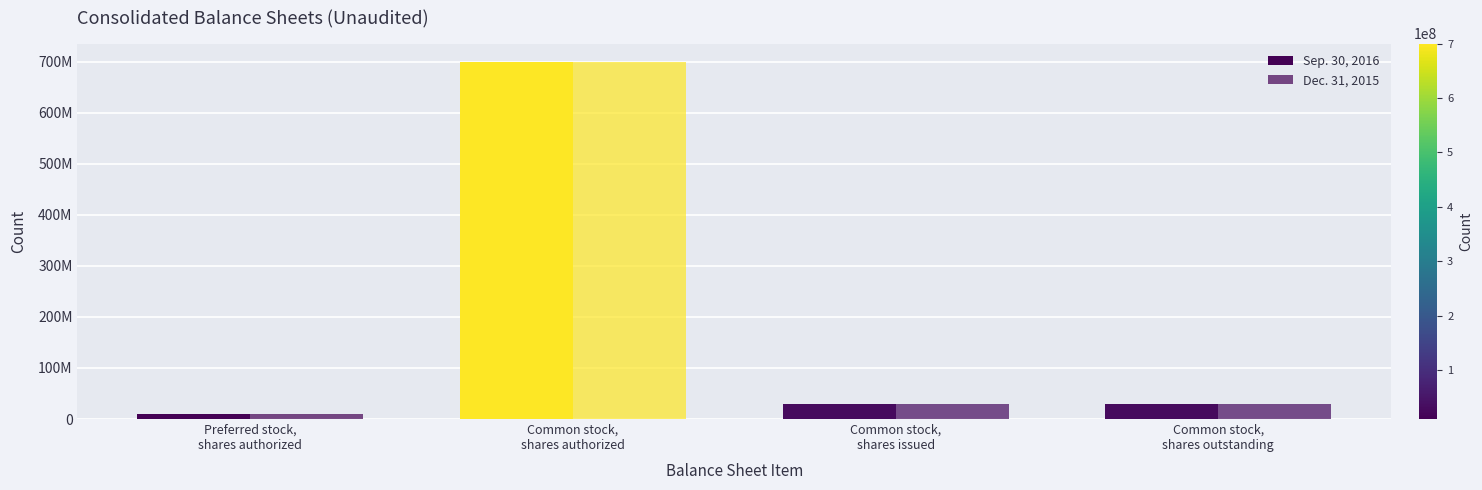

Does the chart contain stacked bars?

No